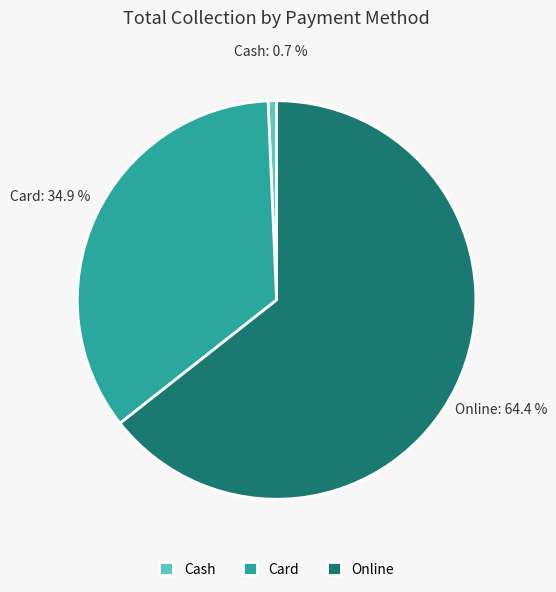

What is the smallest slice in the pie chart?

Cash